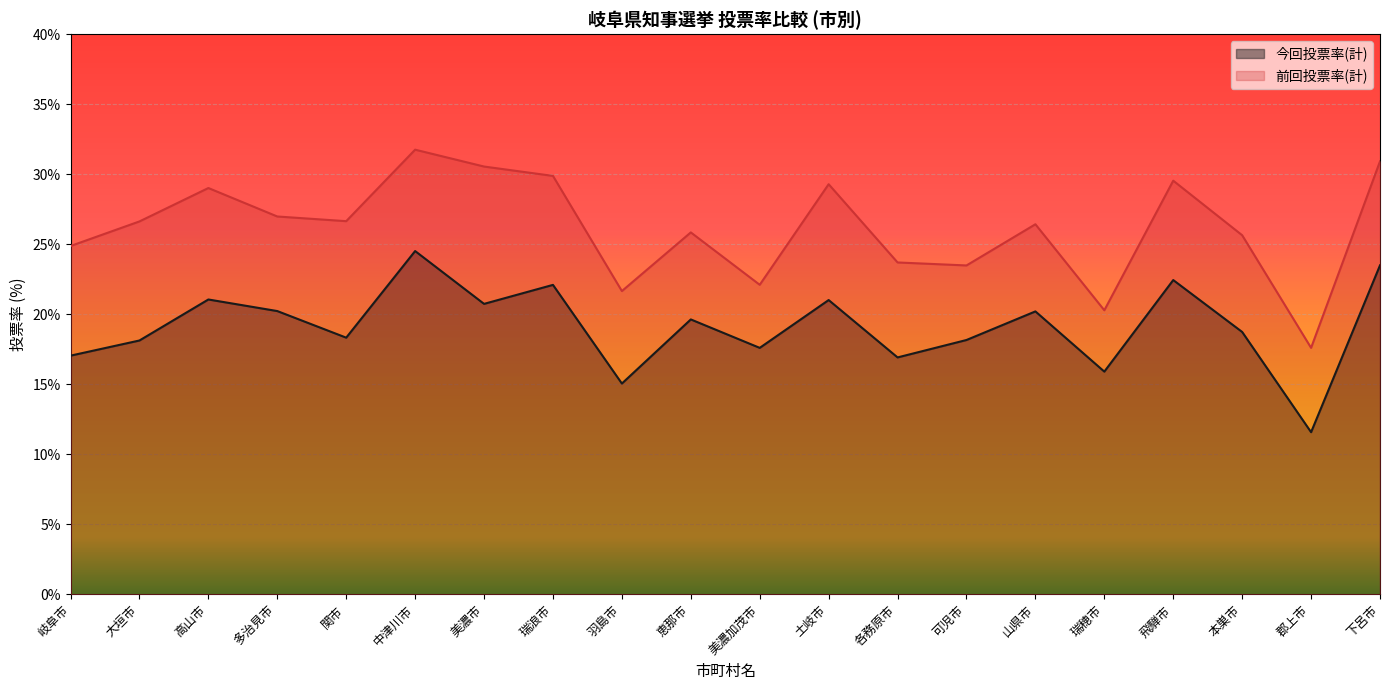

Which category has the highest value in the 今回投票率(計) series?

中津川市